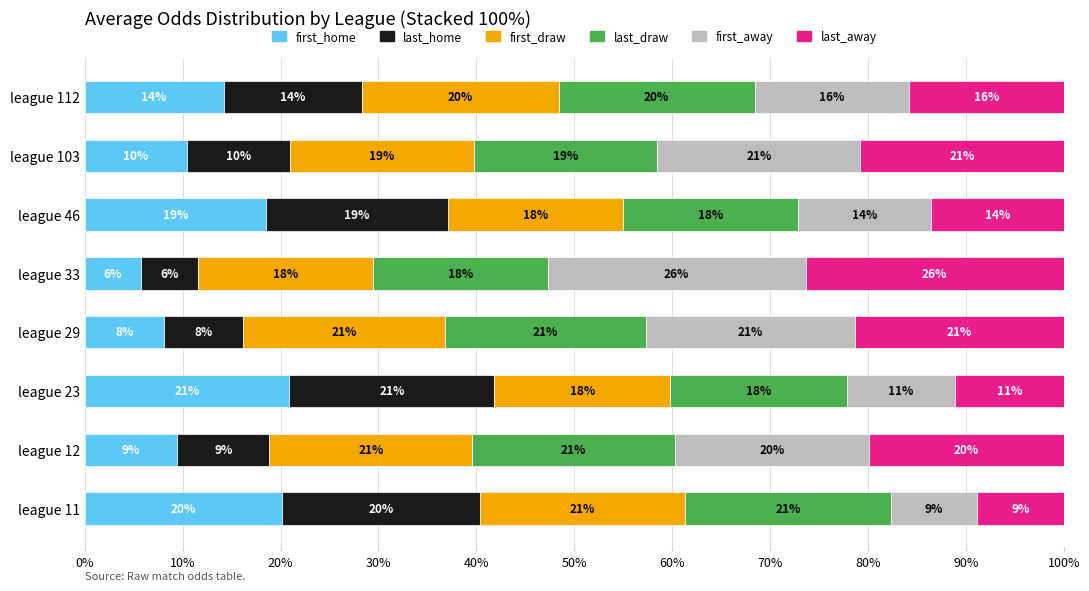

What is the total value across all series at league 12?

100.0